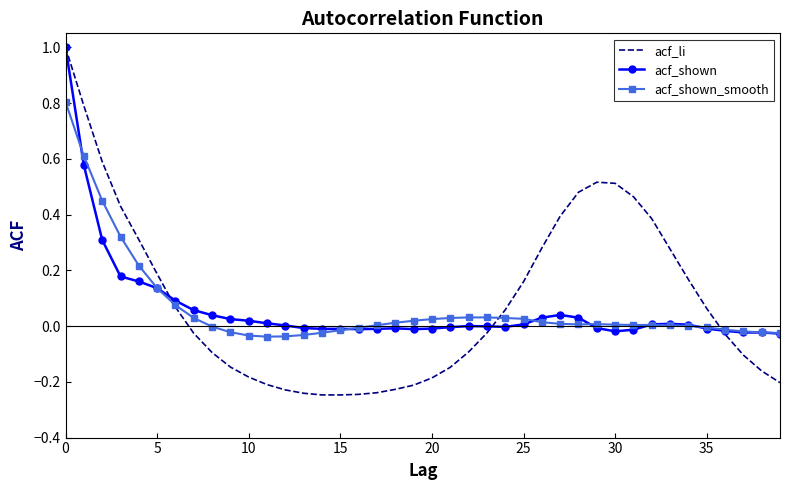

Which series has the largest range (max minus min)?

acf_li